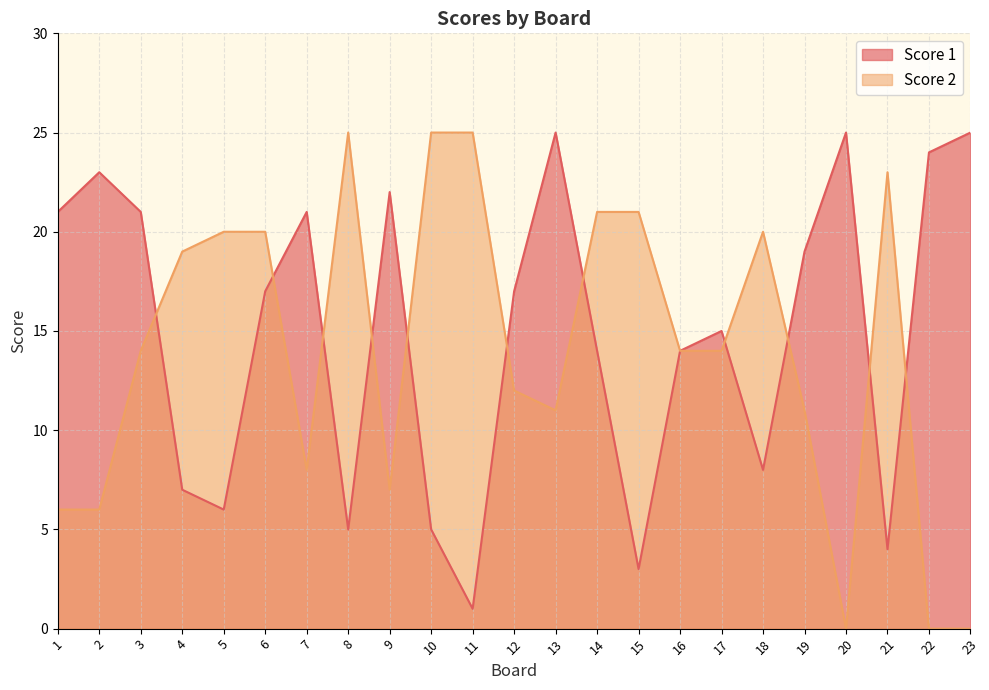

Between which two adjacent categories do Score 2 and Score 1 first intersect?

3 and 4